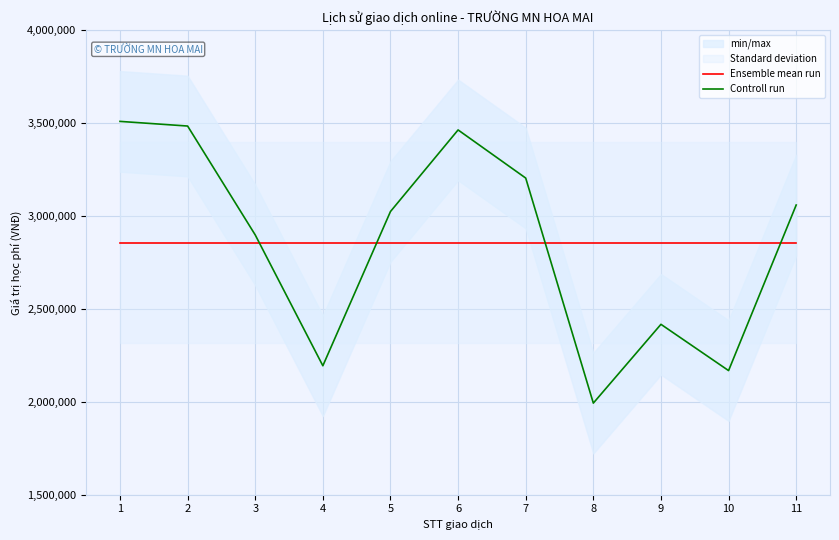

Read the Ensemble mean run value at 1.

2855727.3